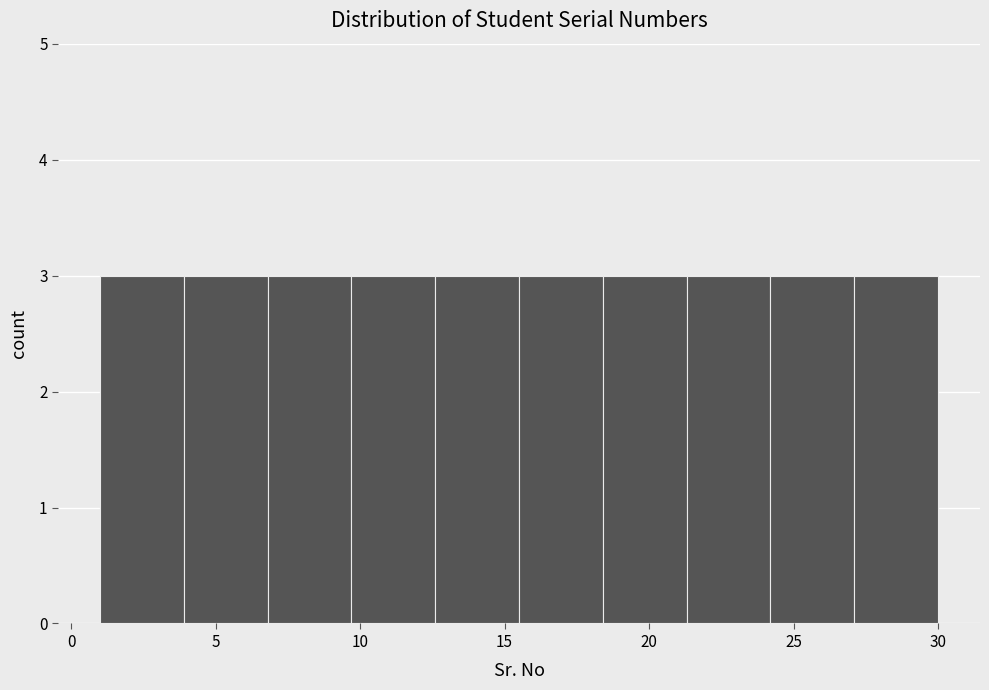

Reading left to right, transcribe this chart: for each bar, give the range it covers on the x-axis and its height. Neither the bar edges nor the heights are printed on the chart, so give them approximately, as read against the axes.

1.0 to 3.9: 3
3.9 to 6.8: 3
6.8 to 9.7: 3
9.7 to 12.6: 3
12.6 to 15.5: 3
15.5 to 18.4: 3
18.4 to 21.3: 3
21.3 to 24.2: 3
24.2 to 27.1: 3
27.1 to 30.0: 3